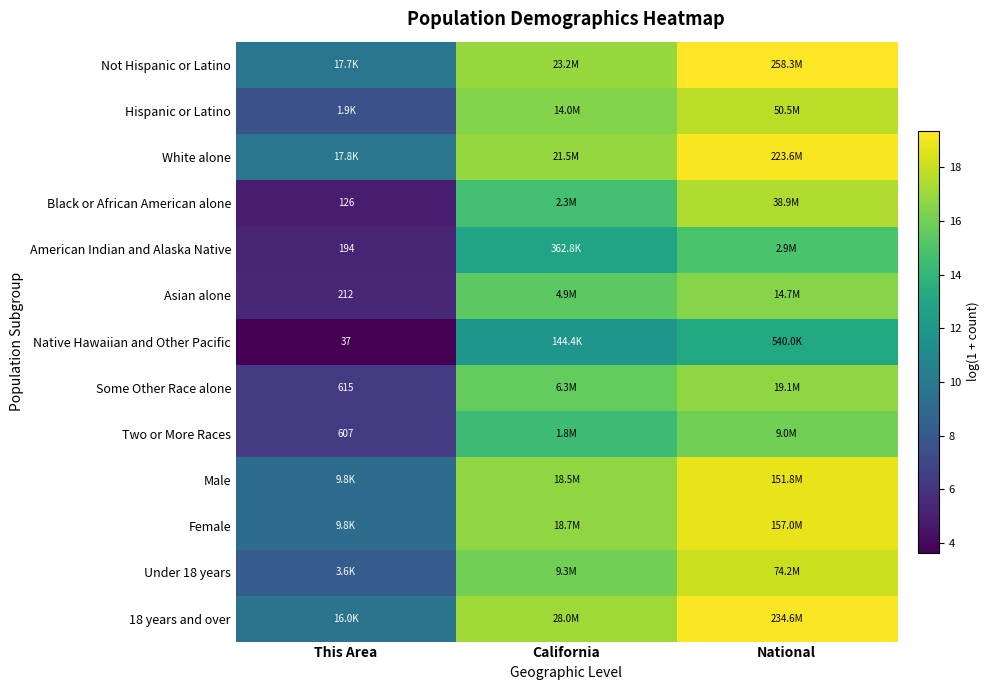

How many values in the Two or More Races series are below 14?

1